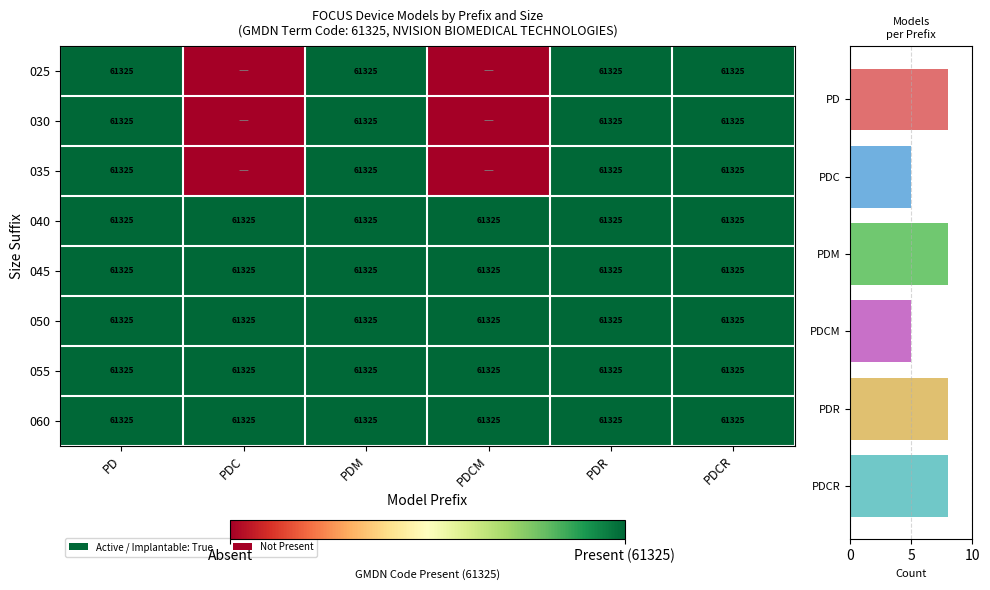

Between PDCM and PD, which is larger?

PD